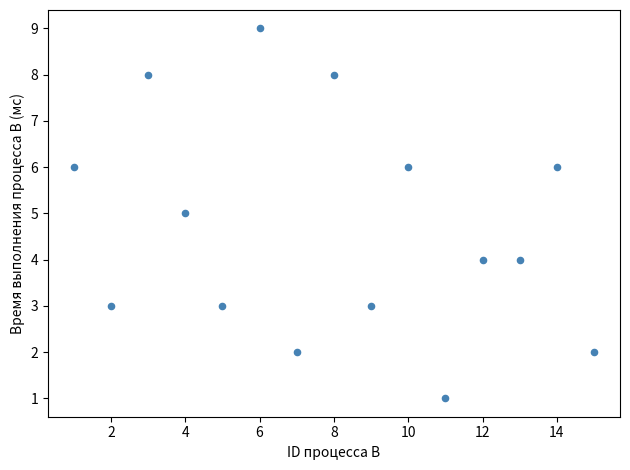

What is the range of X values (max minus min)?

14